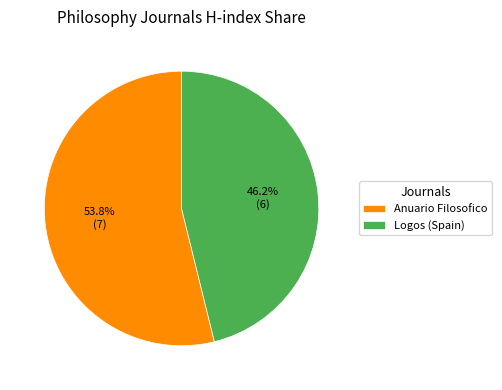

To the nearest percent, what is the difference between the Logos (Spain) and Anuario Filosofico slice percentages?

8%